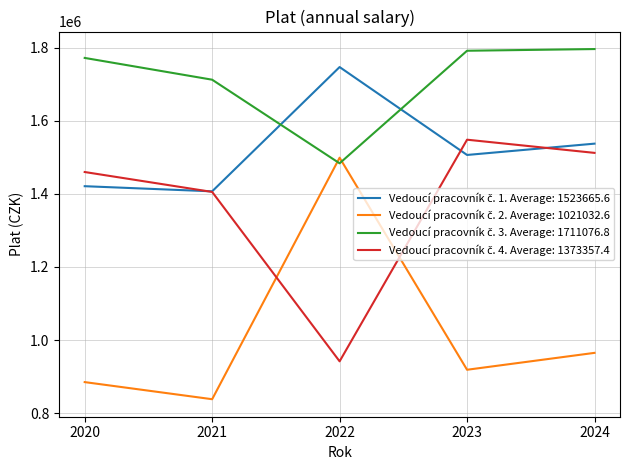

What is the total value across all series at 2024?

5810374